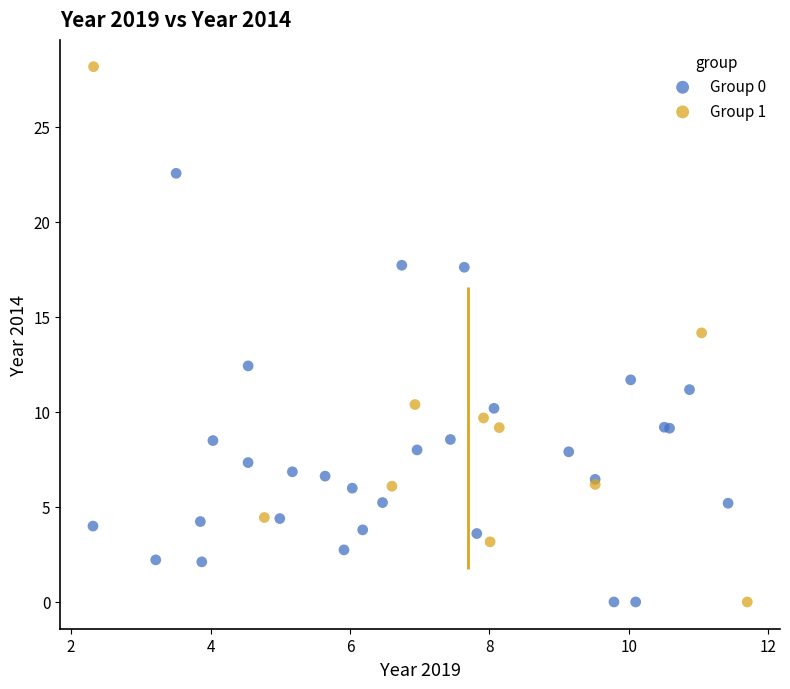

Which series reaches the maximum Y coordinate?

Group 1